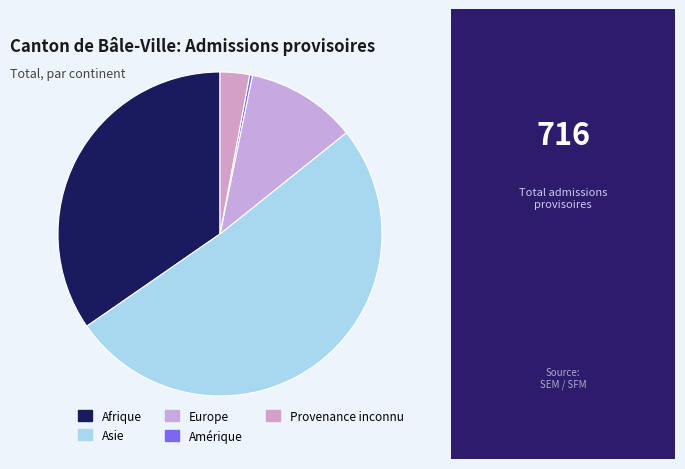

What is the smallest slice in the pie chart?

Amérique